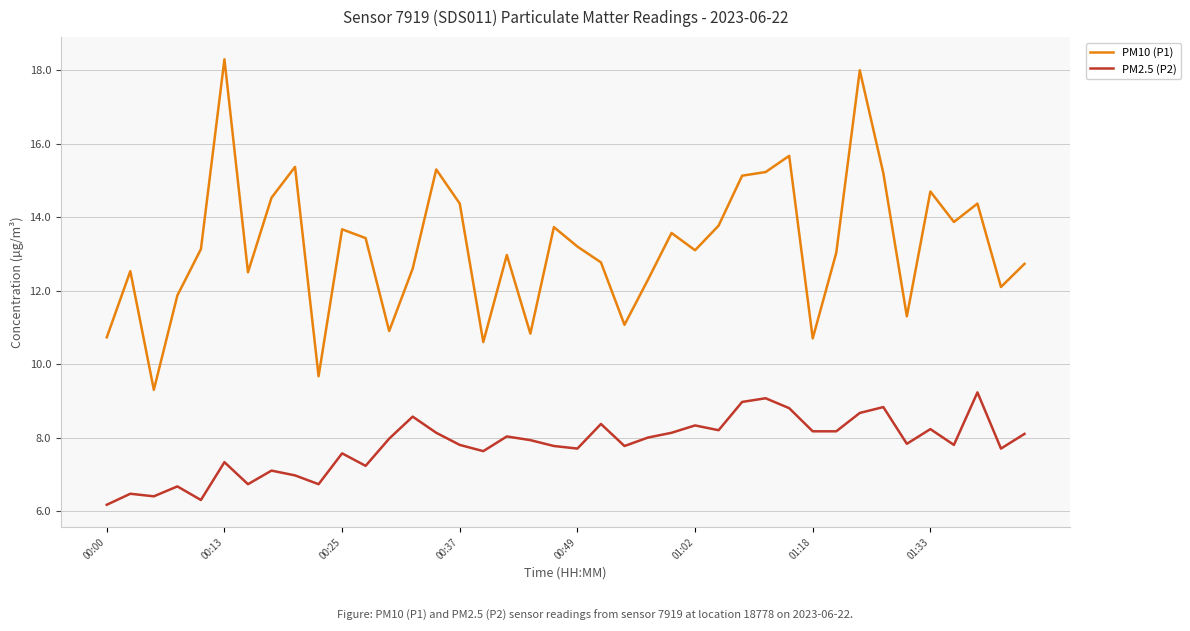

What is the maximum value shown in the chart?

18.3